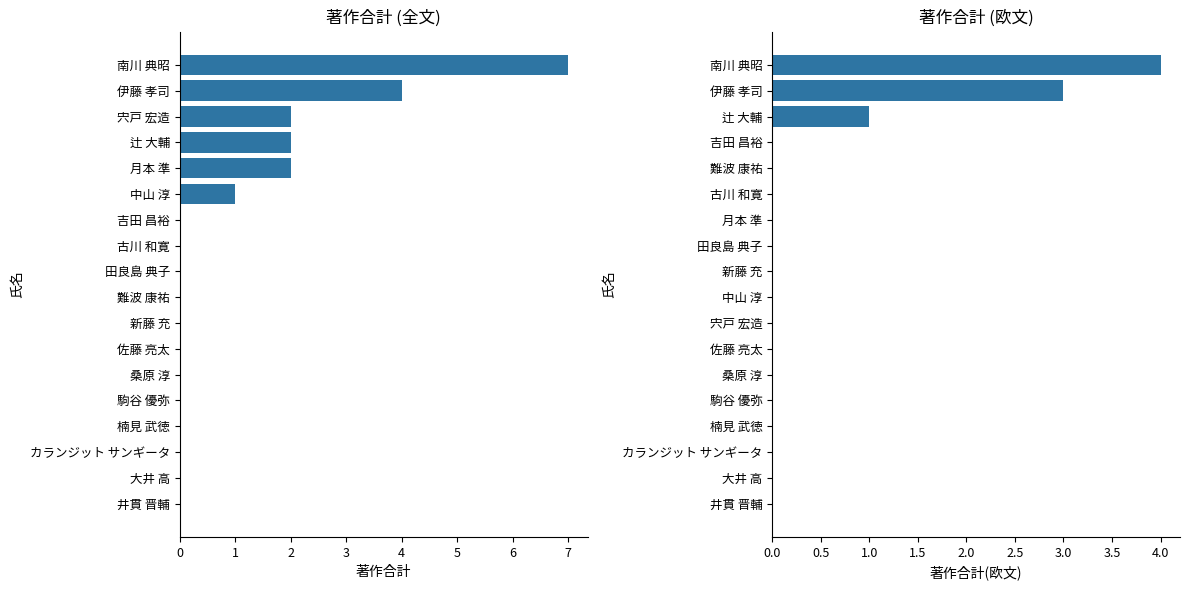

Rank the series by their average value, from highest to lowest.

著作合計, 著作合計(欧文)